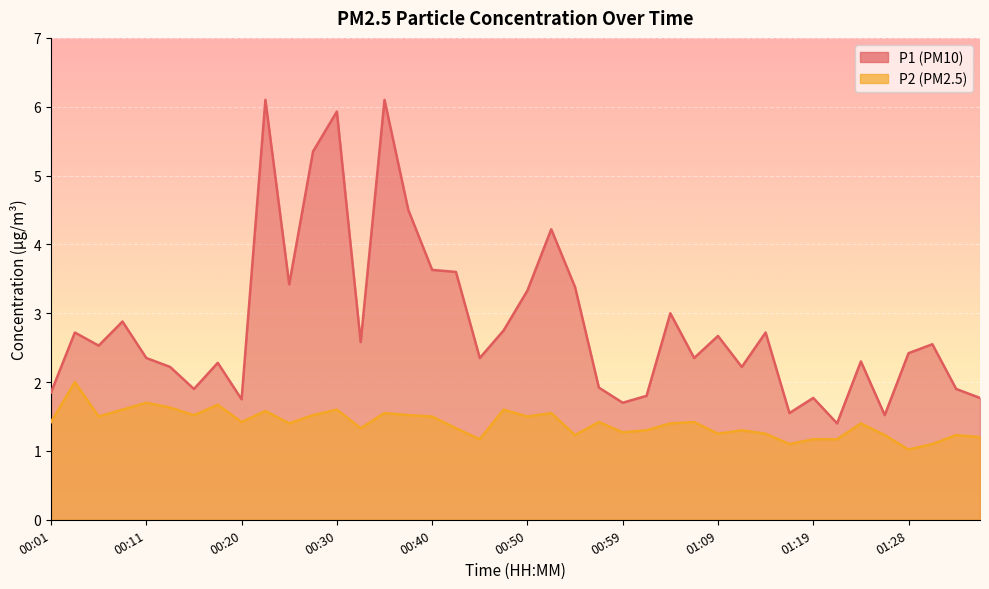

The value of P2 at 00:47 is 2.4. True or false?

False